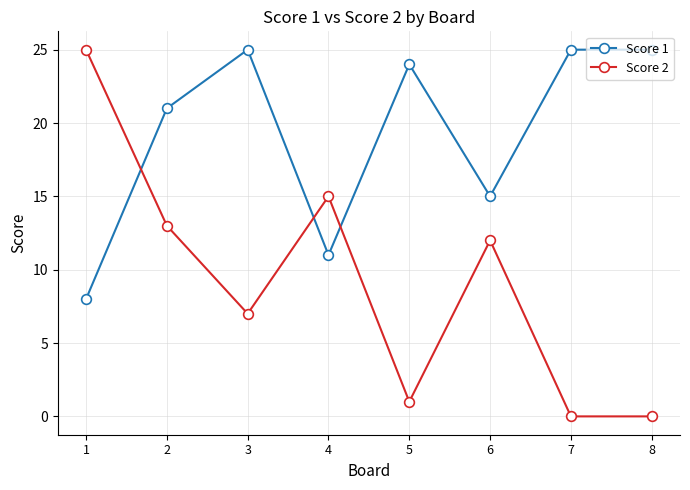

What is the sum of all Score 1 values?

154